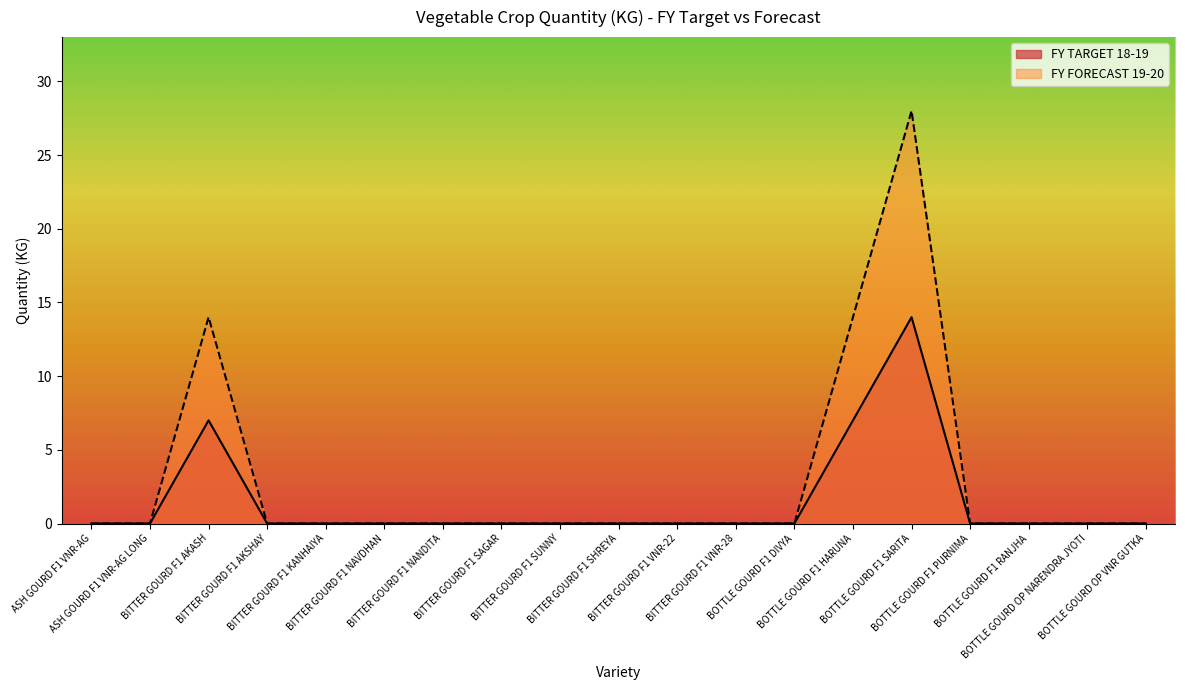

The FY TARGET 18-19 series shows 0 at BOTTLE GOURD F1 PURNIMA. True or false?

True